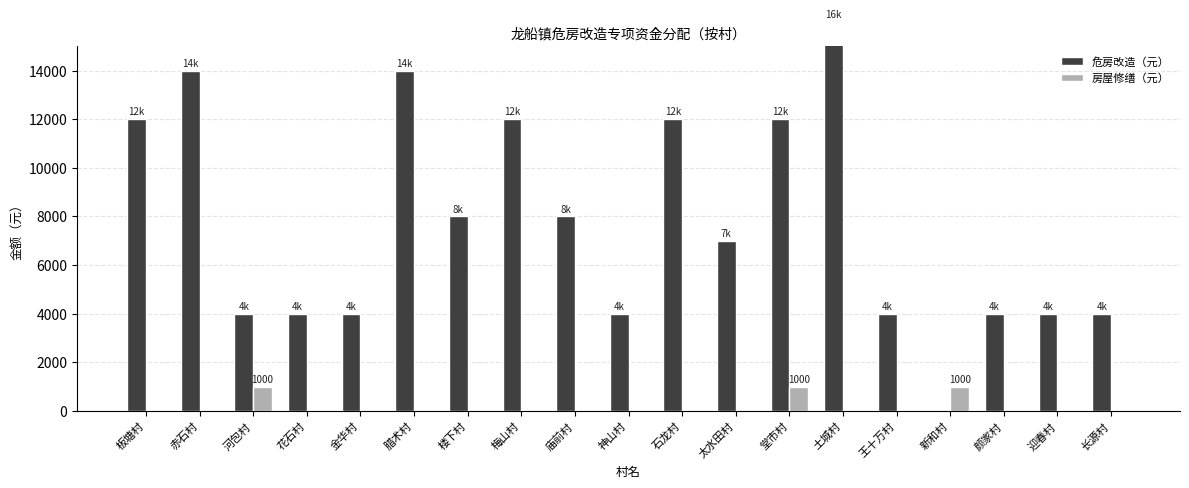

List the series in order of their overall mean, highest first.

危房改造（元）, 房屋修缮（元）